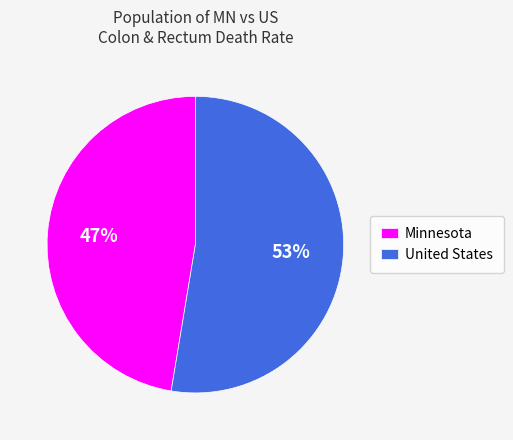

To the nearest percent, what portion does United States represent?

53%